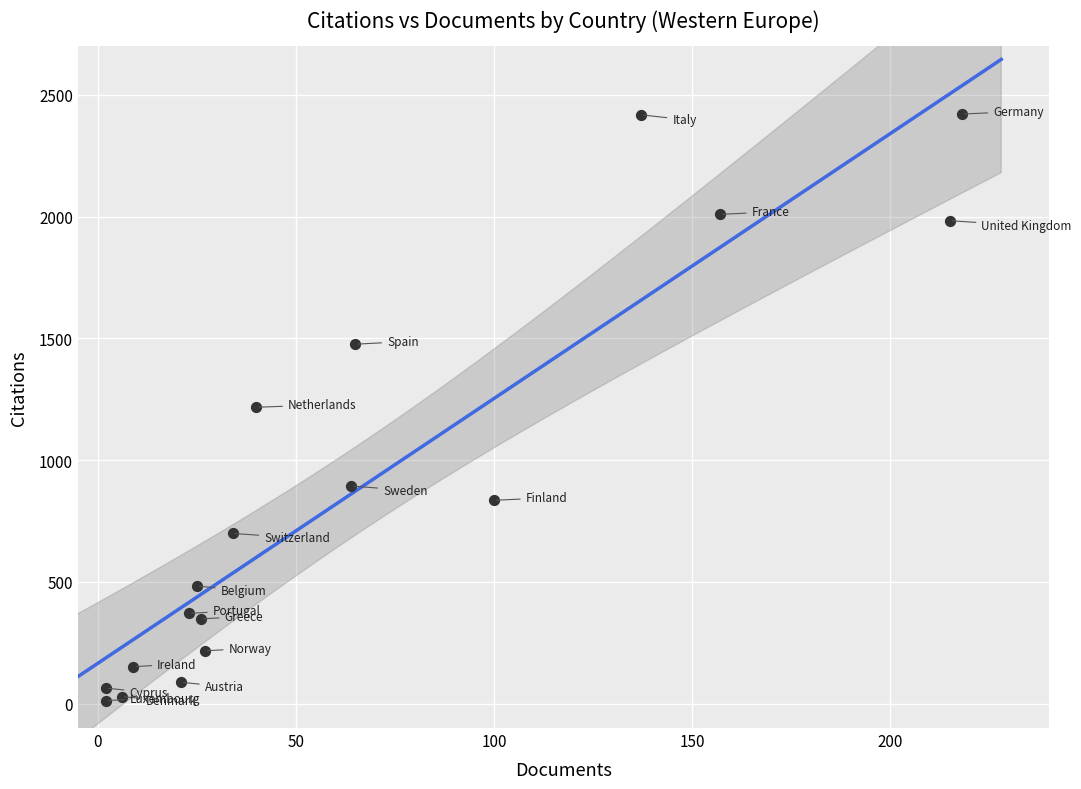

What is the range of X values (max minus min)?

216